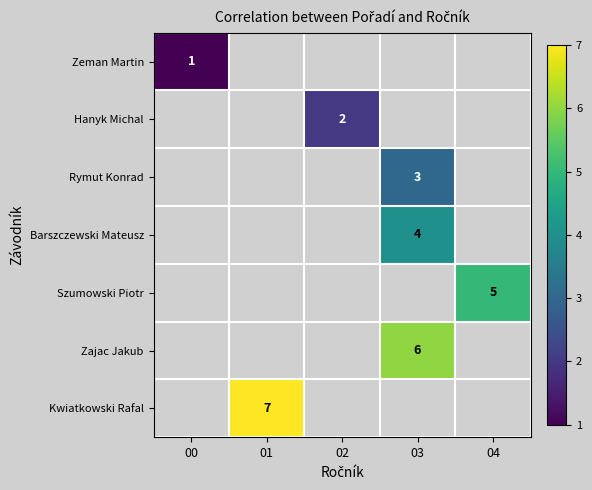

At which category does the chart reach its minimum across all series?

00